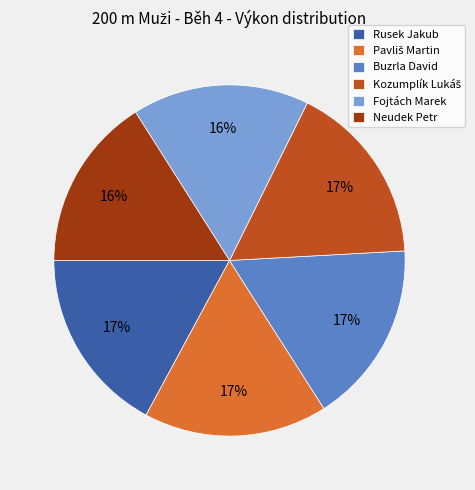

The Fojtách Marek slice represents 16% of the pie. True or false?

True